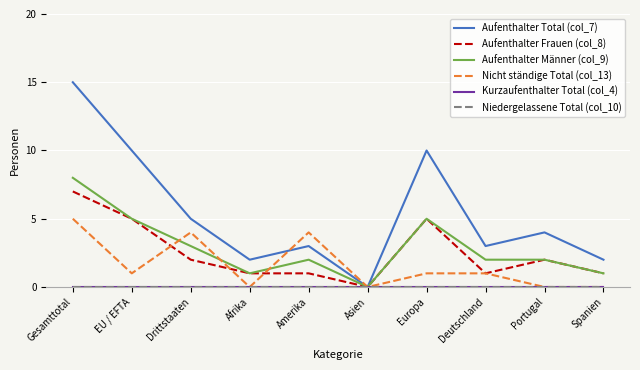

Does the chart have visible grid lines?

Yes